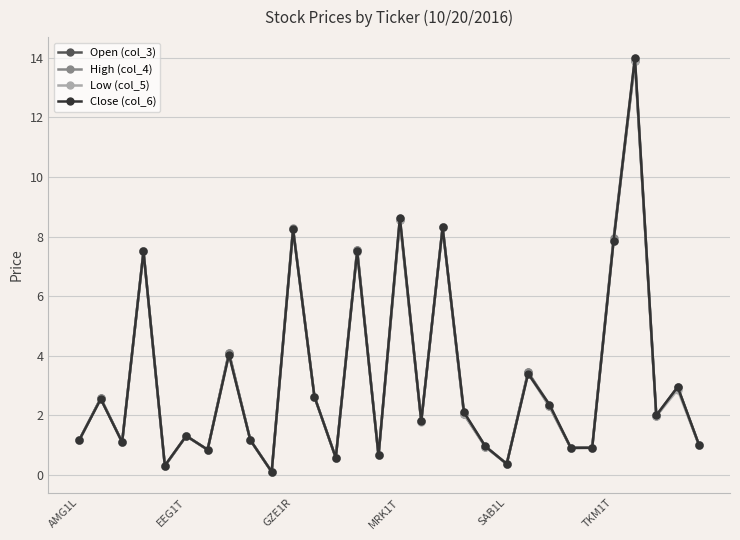

List the series in order of their overall mean, highest first.

High (col_4), Close (col_6), Open (col_3), Low (col_5)